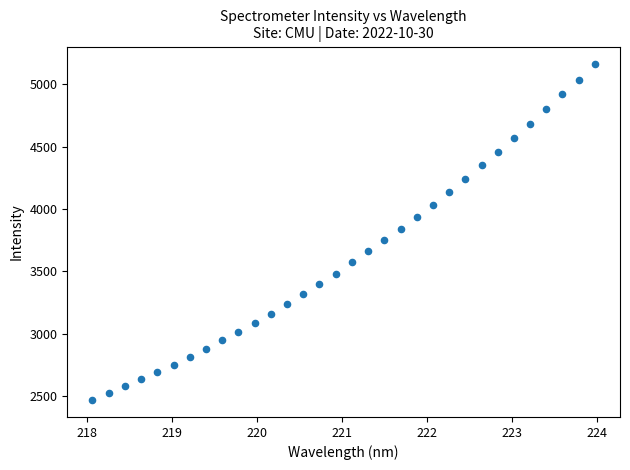

What is the range of Y values (max minus min)?

2702.1